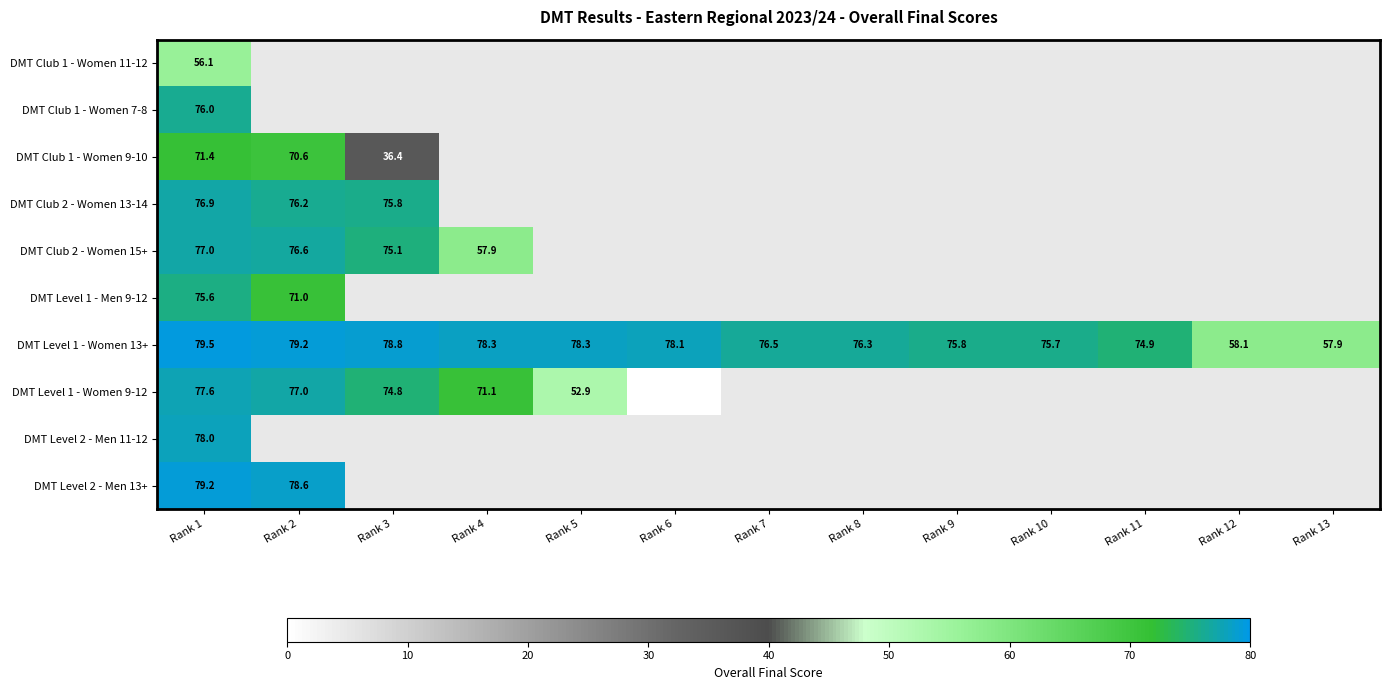

At how many categories does at least one series exceed 42?

13